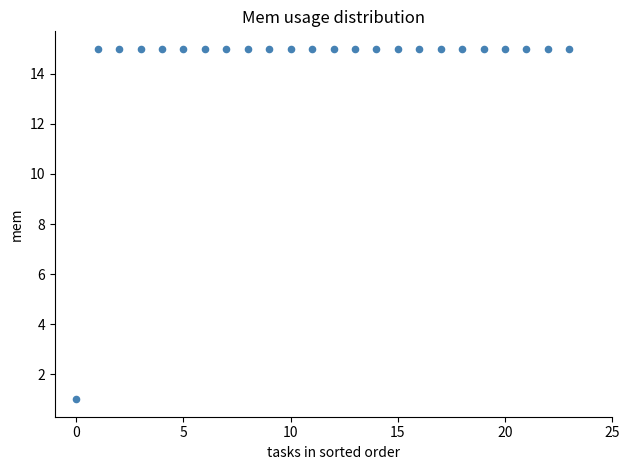

What is the range of Y values (max minus min)?

14